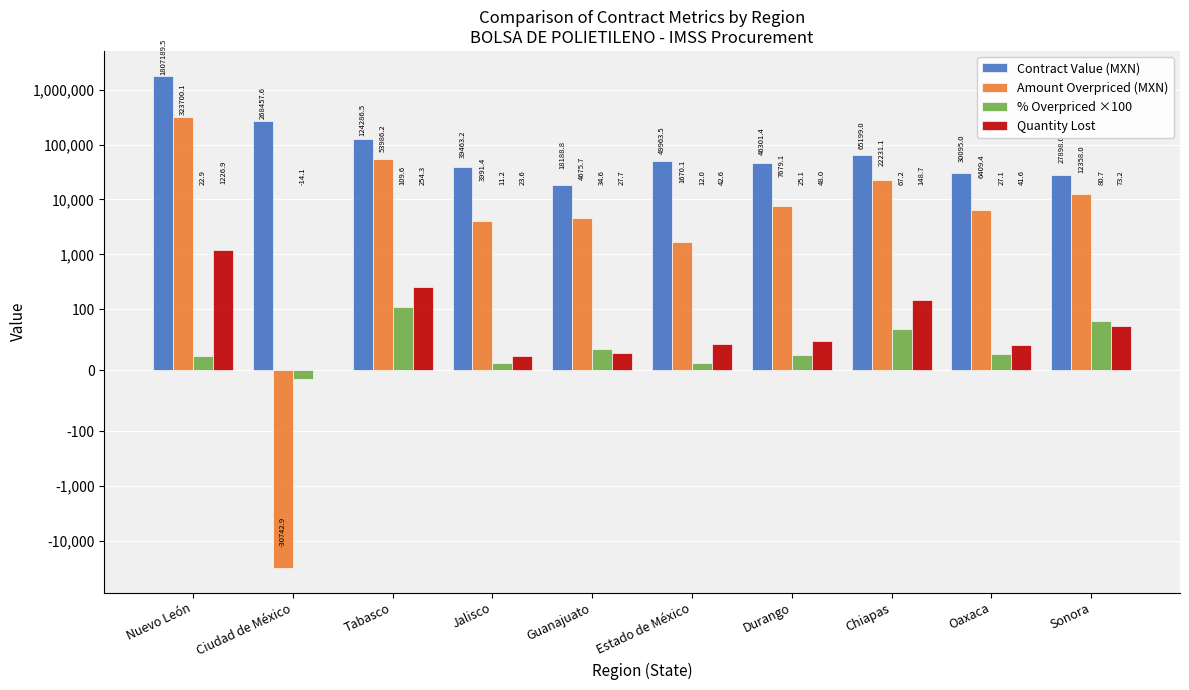

What is the difference between the maximum and second lowest values in the Quantity Lost series?

1203.3